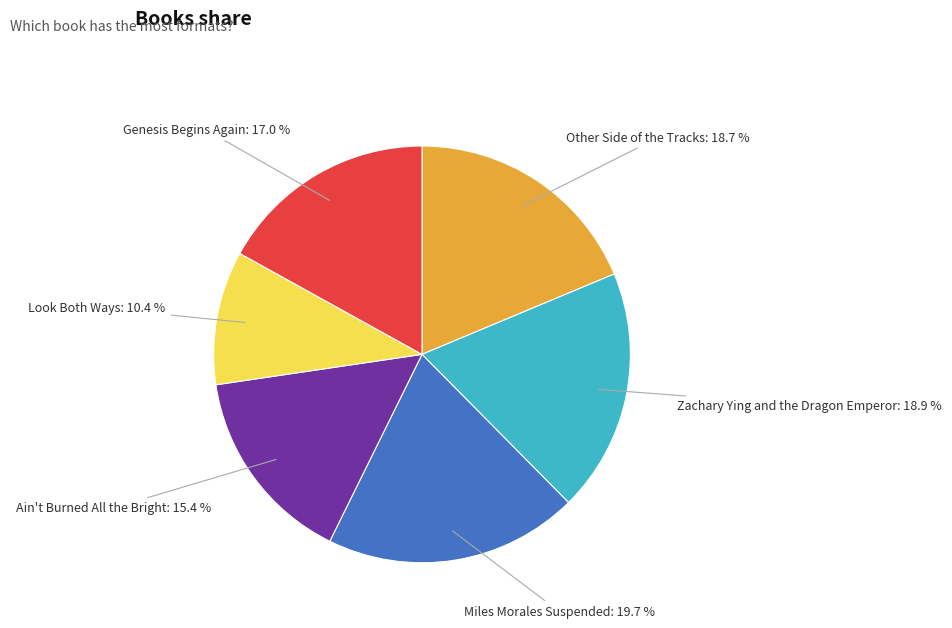

To the nearest percent, what is the average slice percentage?

17%